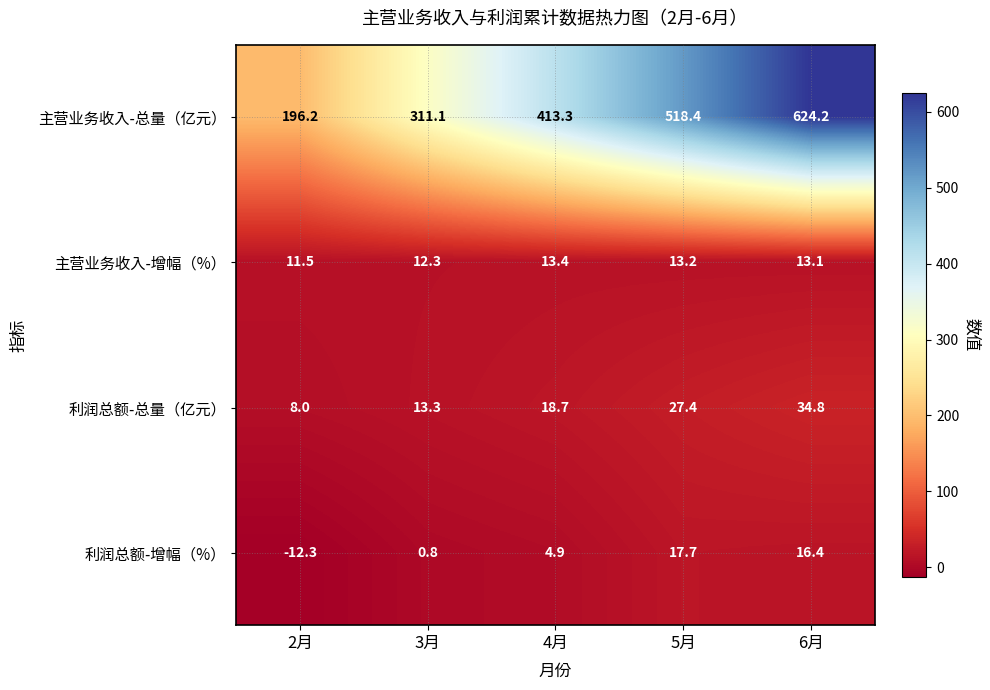

The 利润总额-总量（亿元） series shows 6.2 at 3月. True or false?

False